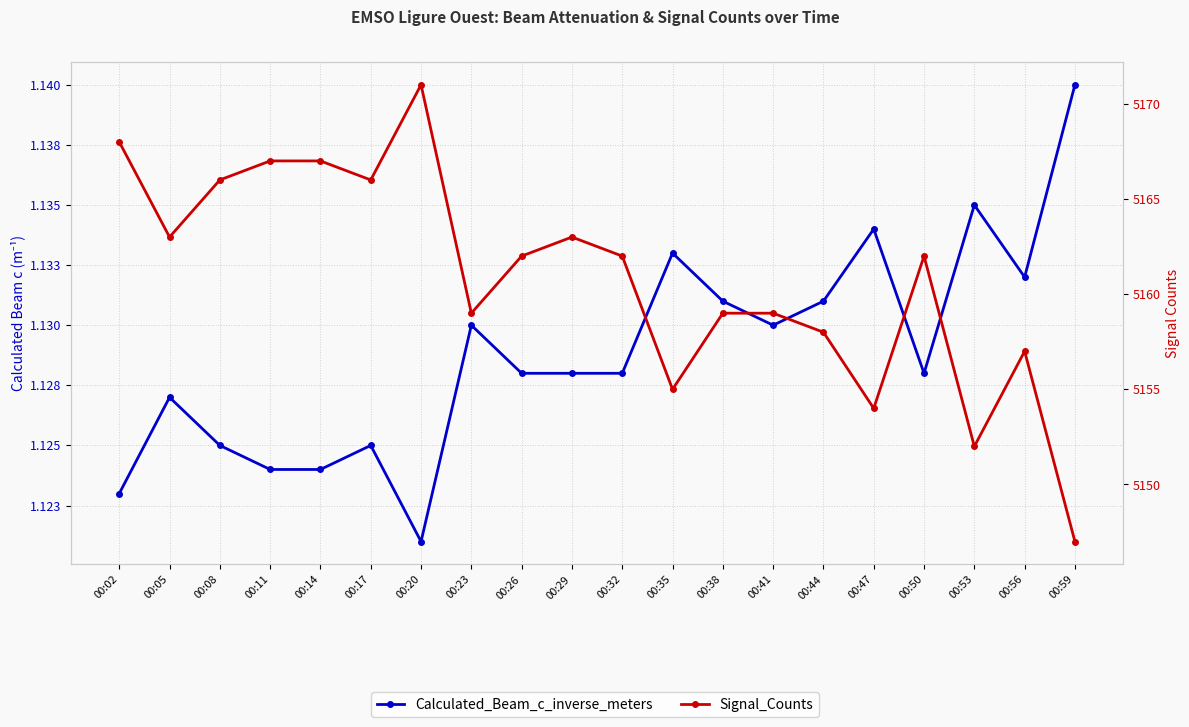

Between 00:35 and 00:56, which is larger?

00:35